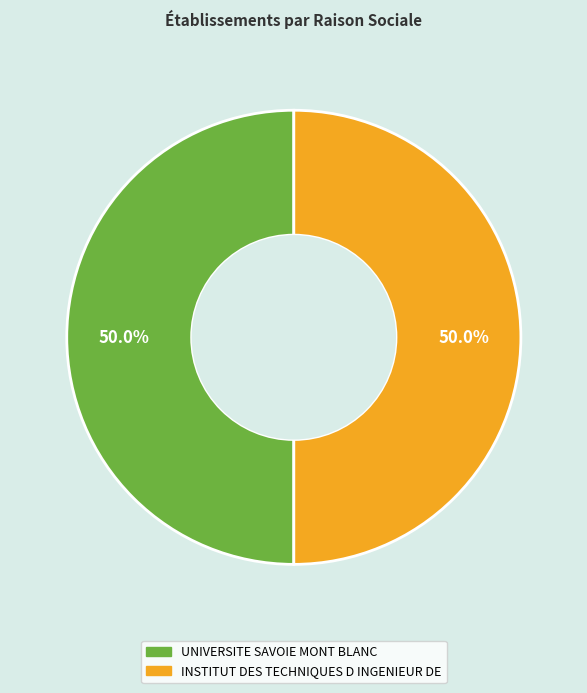

To the nearest percent, what portion does INSTITUT DES TECHNIQUES D INGENIEUR DE represent?

50%